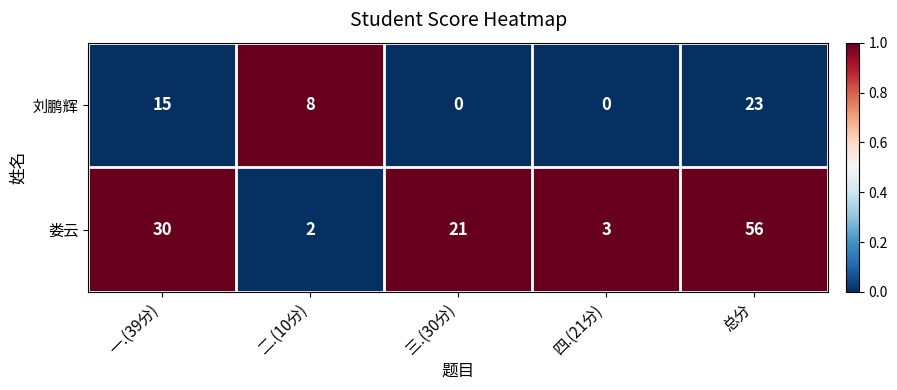

At which label does 娄云 first exceed 21?

一.(39分)